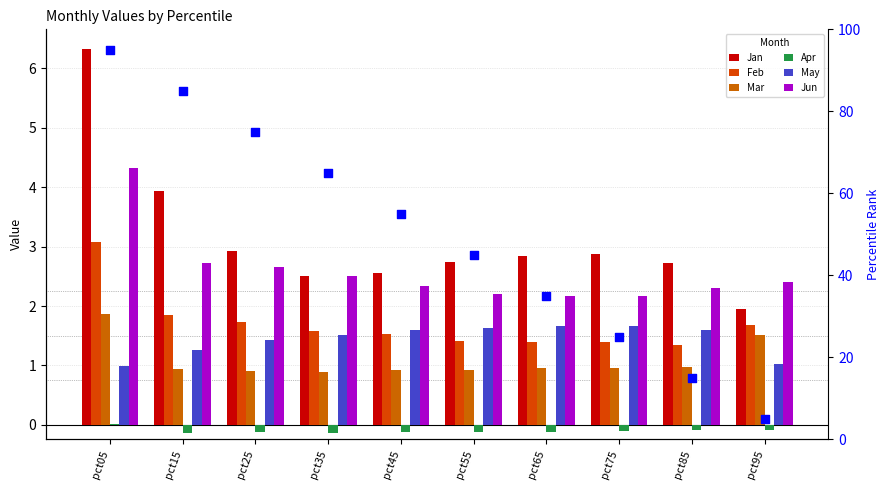

Which series reaches the minimum Y coordinate?

Apr